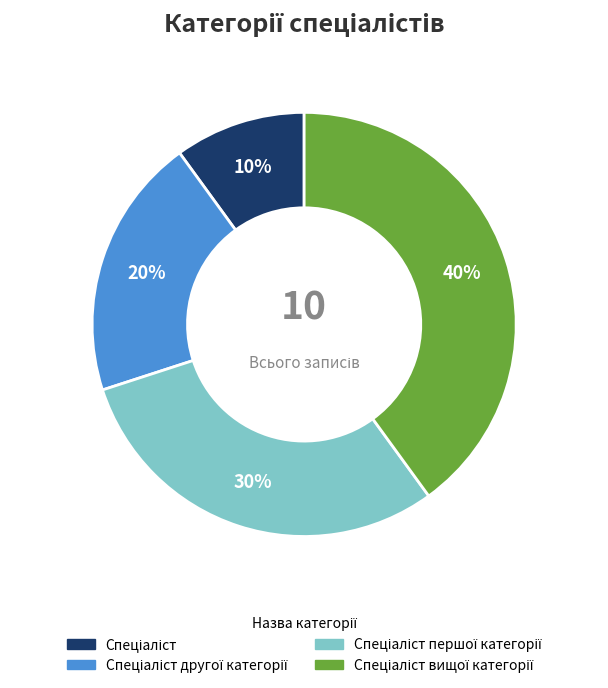

Does any single category account for the majority?

No